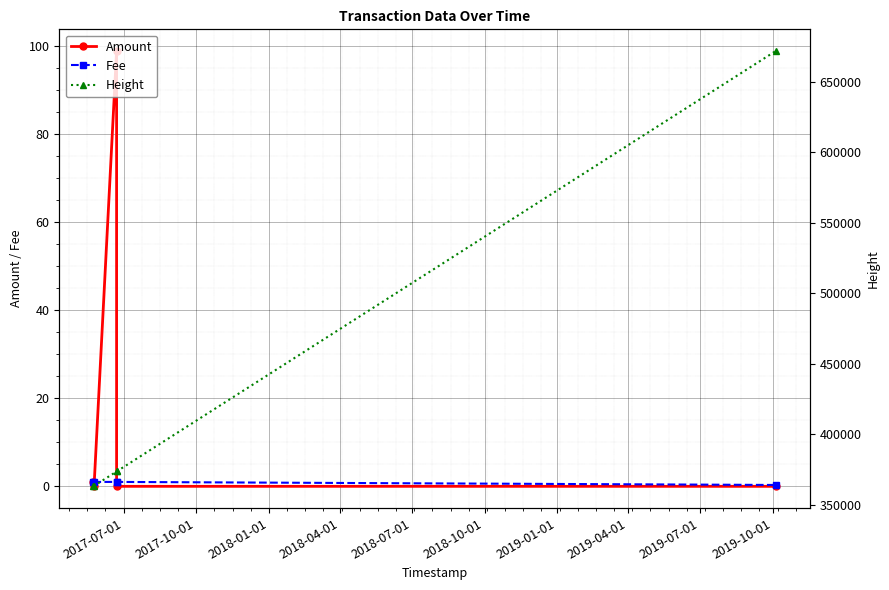

True or false: Amount has more than 1 points higher than both neighbors.

False